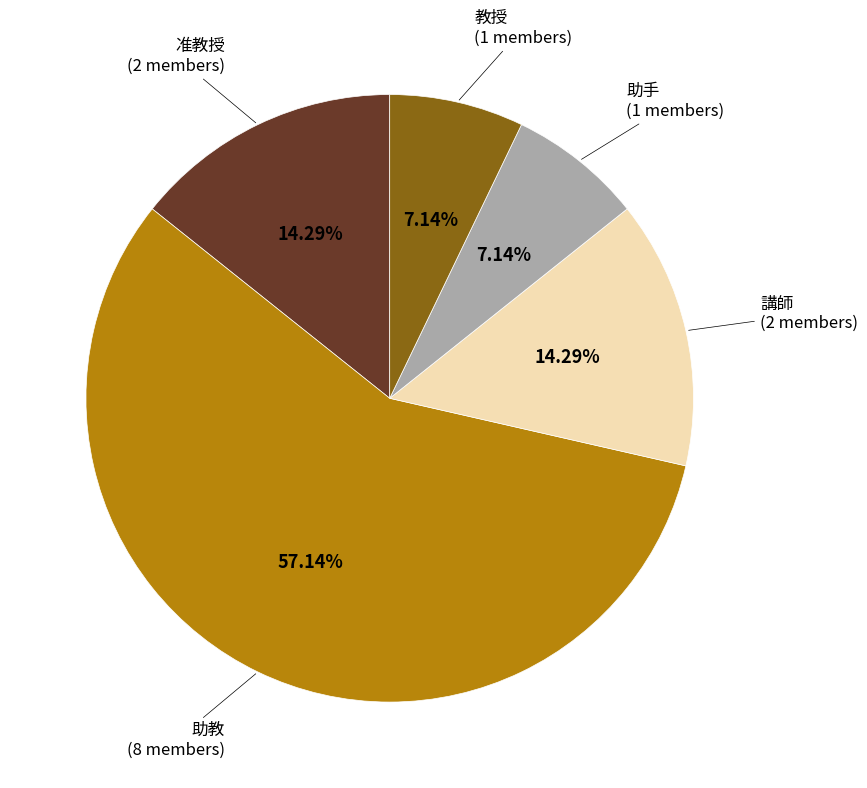

To the nearest percent, what portion does 准教授 represent?

14%